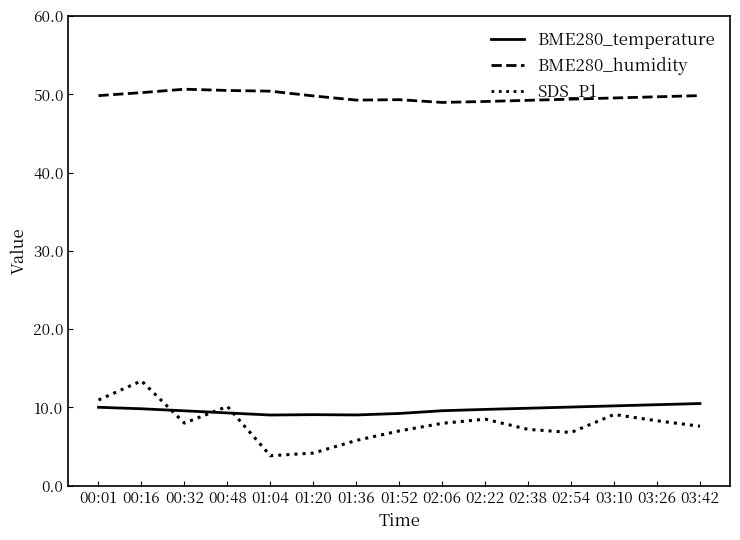

How many distinct data groups are displayed?

3